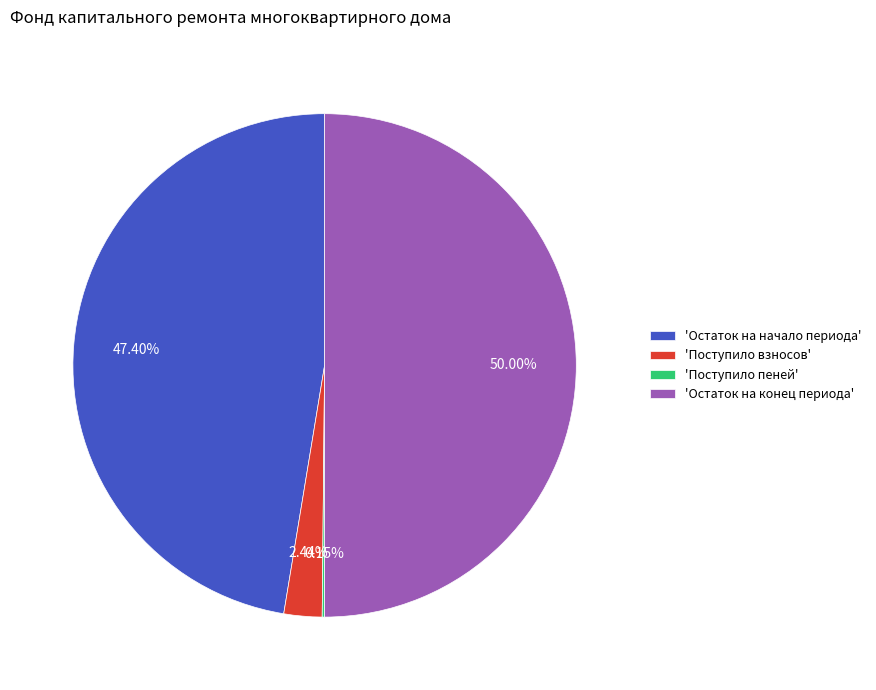

Is the sum of 'Остаток на начало периода' and 'Остаток на конец периода' greater than half?

Yes